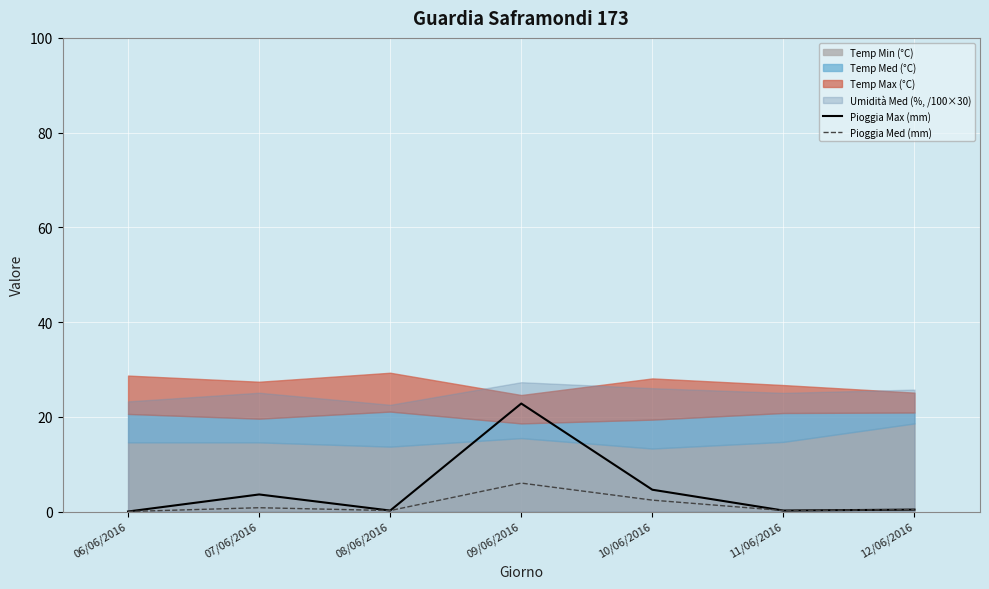

True or false: Pioggia Max (mm) and Pioggia Med (mm) cross at least once.

False